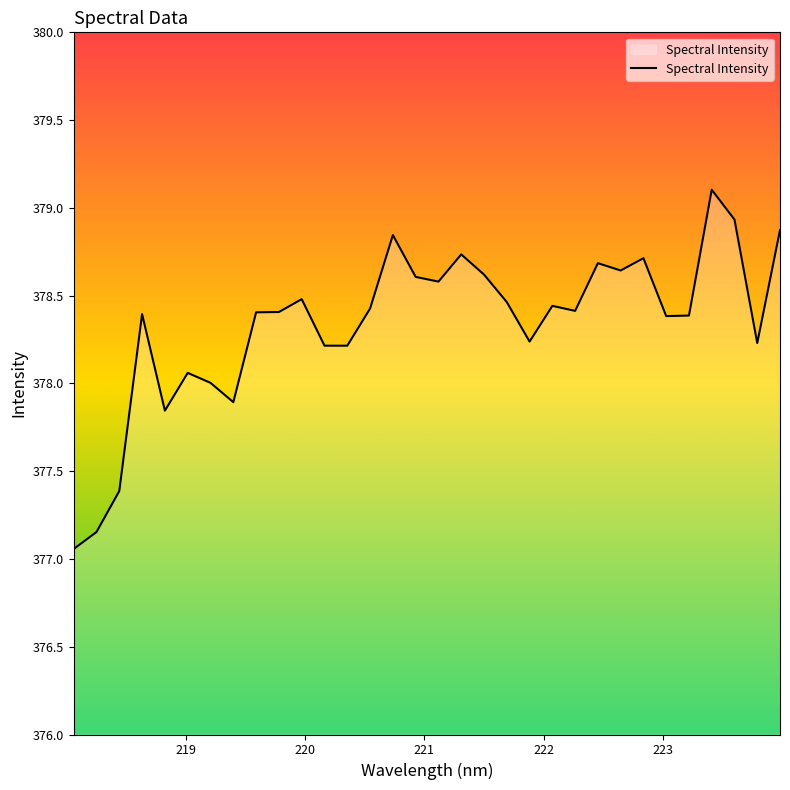

What is the greatest value displayed?

379.1